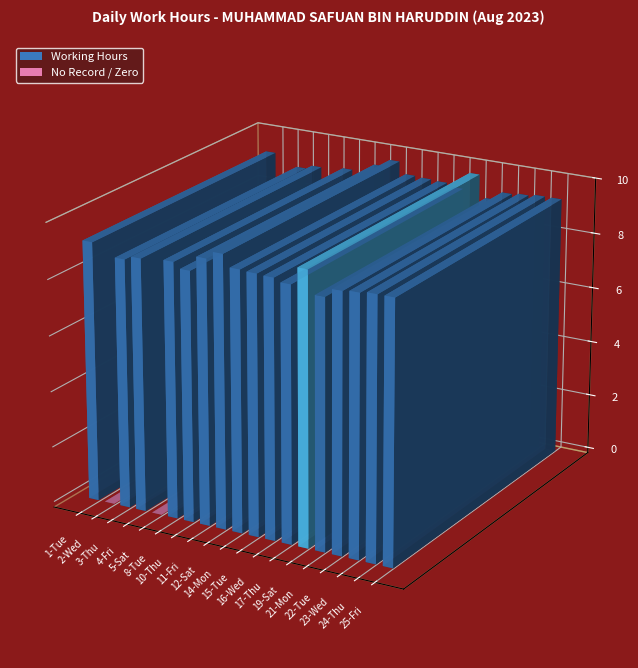

Reading left to right, what are all the values shown in this chart?

1-Tue=9.3	2-Wed=0.0	3-Thu=8.9	4-Fri=9.0	5-Sat=0.0	8-Tue=9.1	10-Thu=8.9	11-Fri=9.4	12-Sat=9.7	14-Mon=9.3	15-Tue=9.3	16-Wed=9.2	17-Thu=9.1	19-Sat=9.7	21-Mon=8.9	22-Tue=9.2	23-Wed=9.3	24-Thu=9.3	25-Fri=9.3